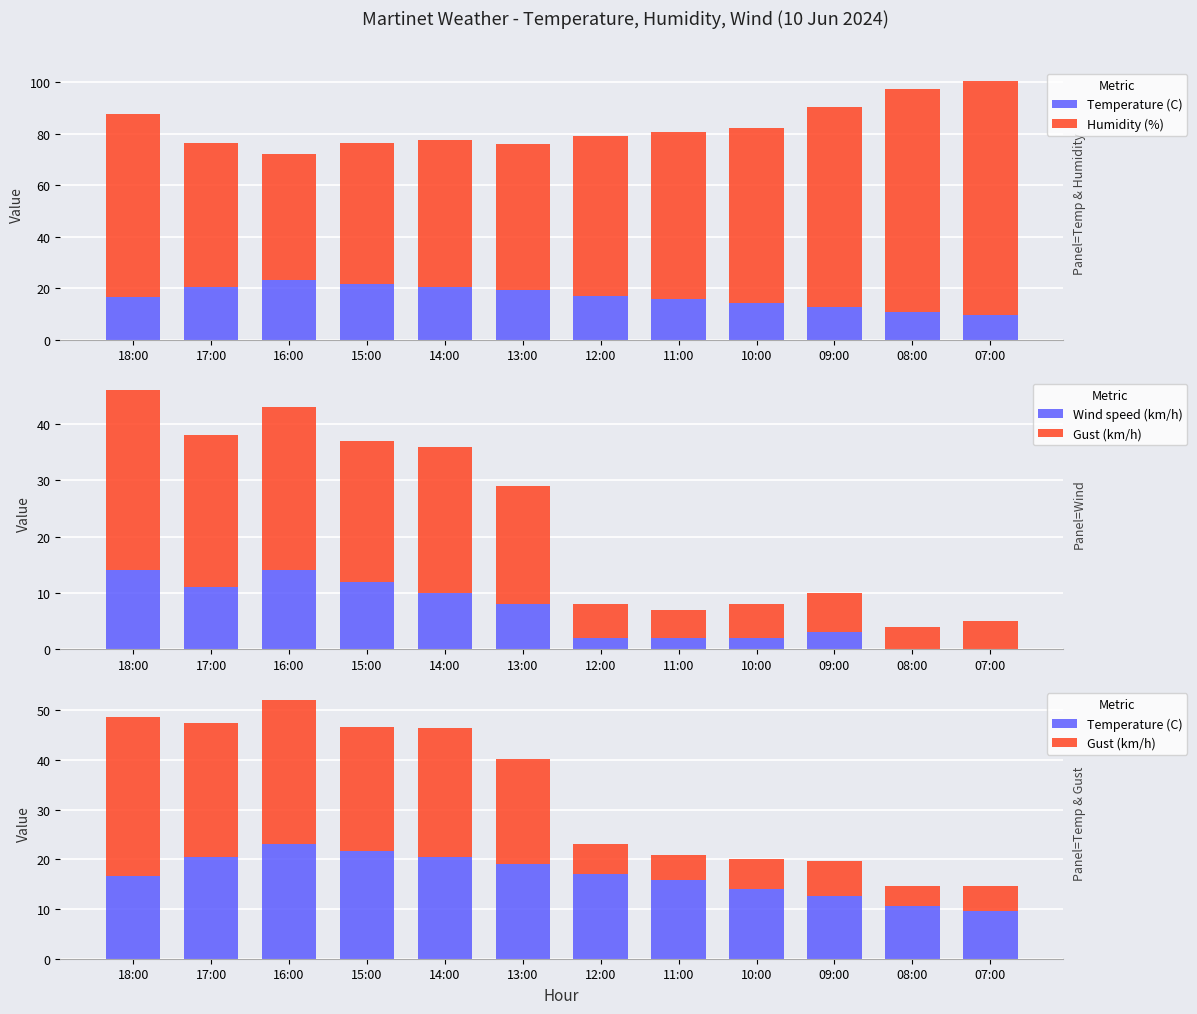

Which series has the largest total across all categories?

Humidity (%)